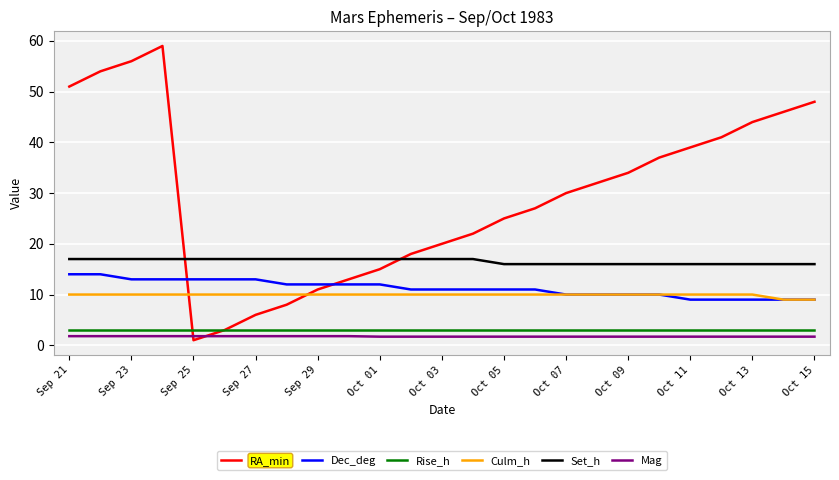

How many times do RA_min and Mag cross each other?

2